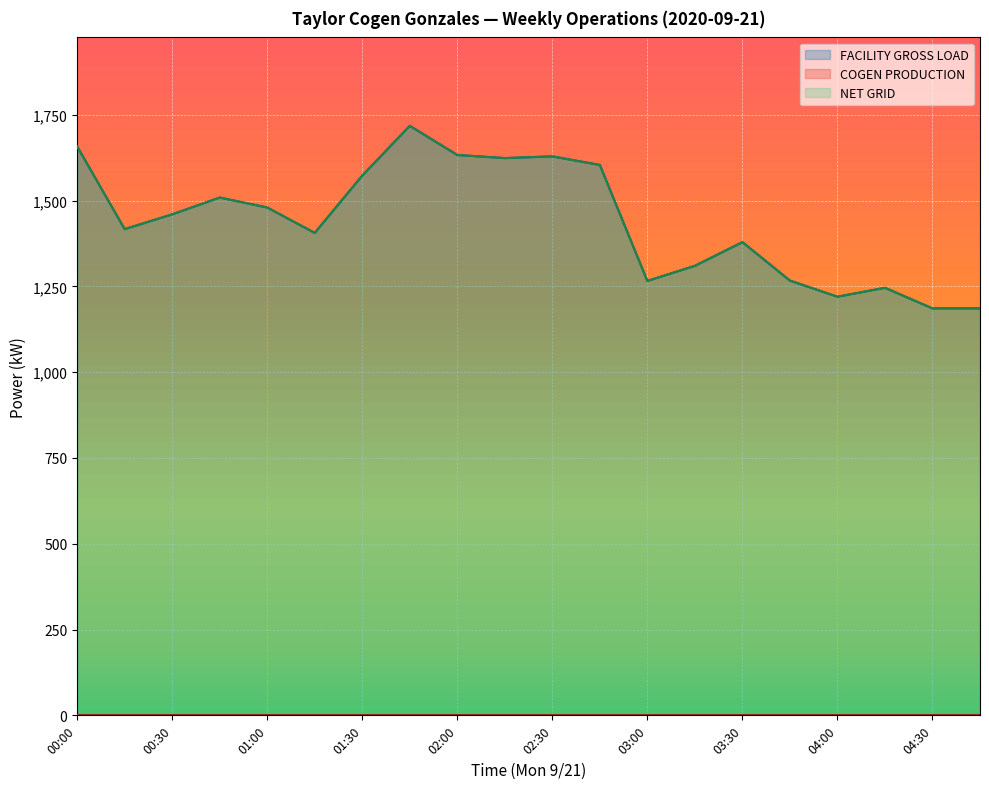

Where does the FACILITY GROSS LOAD series first go above 1460?

00:00